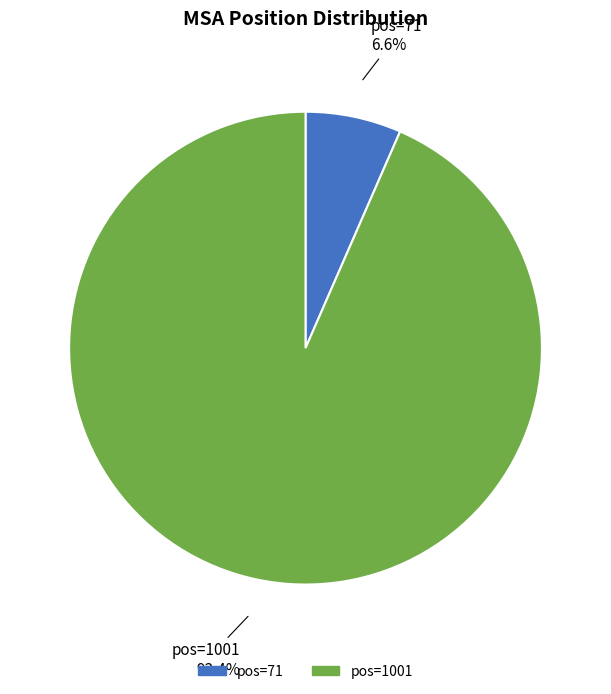

Does pos=1001 represent more than half of the total?

Yes